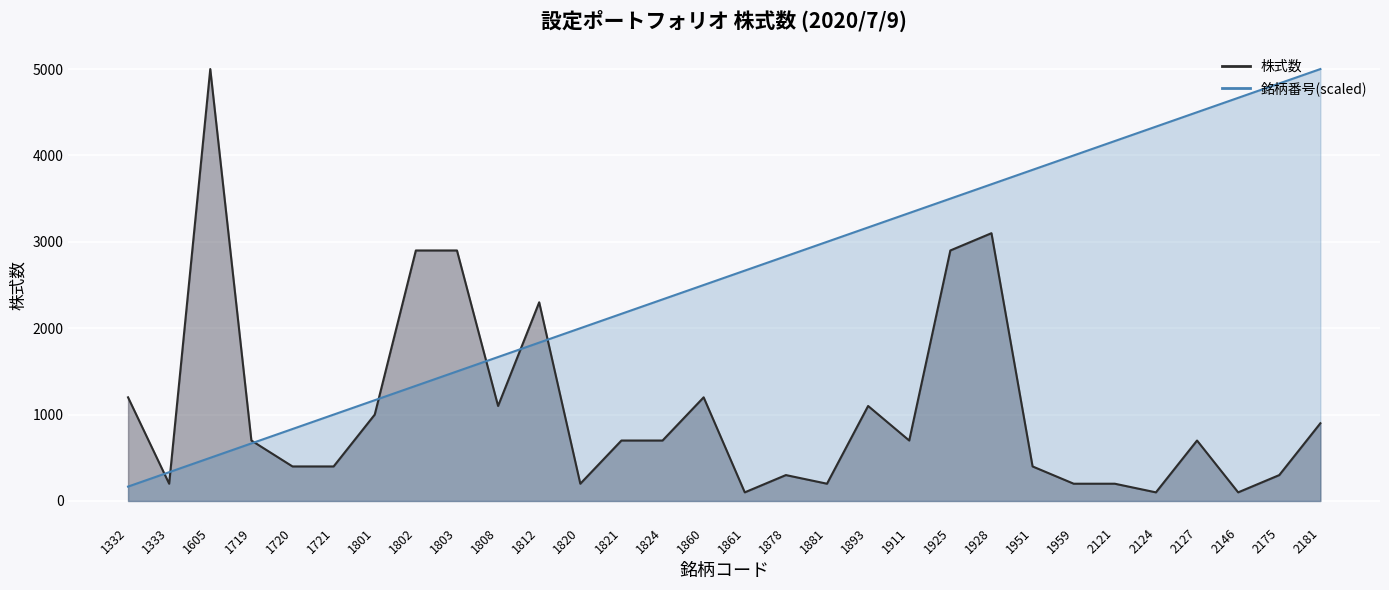

How many times do 株式数_line and 銘柄番号_line cross each other?

7